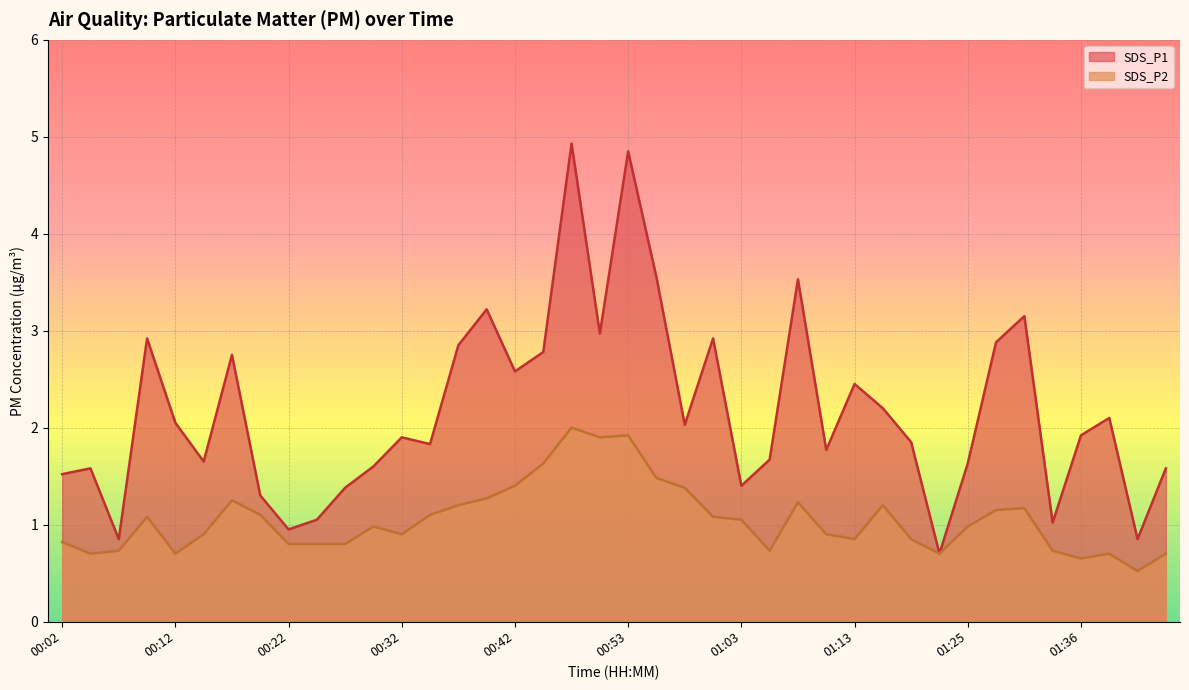

List the labels in order of SDS_P2 value, largest first.

00:48, 00:53, 00:50, 00:45, 00:55, 00:42, 00:58, 00:40, 00:17, 01:08, 00:37, 01:16, 01:31, 01:28, 00:20, 00:35, 00:09, 01:01, 01:03, 00:30, 01:25, 00:14, 00:32, 01:11, 01:13, 01:20, 00:02, 00:22, 00:25, 00:27, 00:07, 01:06, 01:33, 00:04, 00:12, 01:23, 01:39, 01:44, 01:36, 01:41